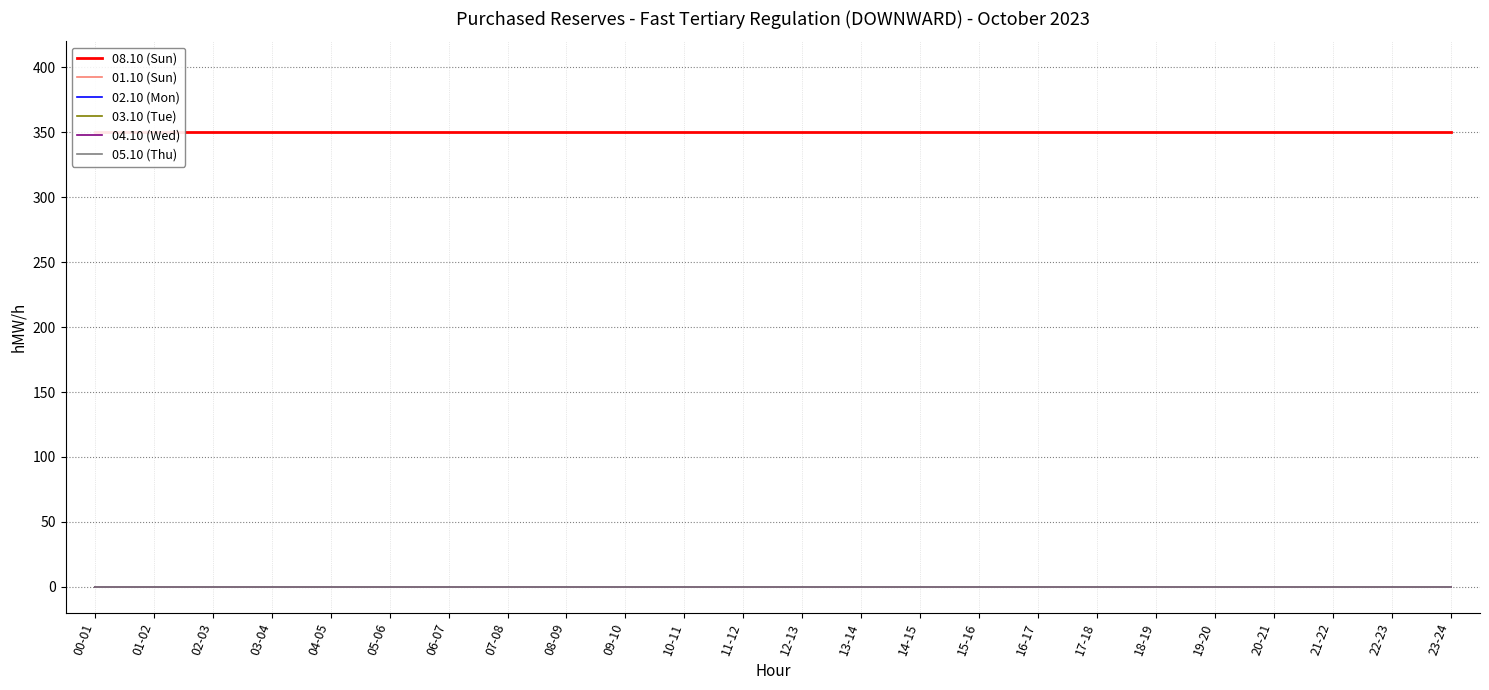

What is the average value of the 08.10 (Sun) series?

350